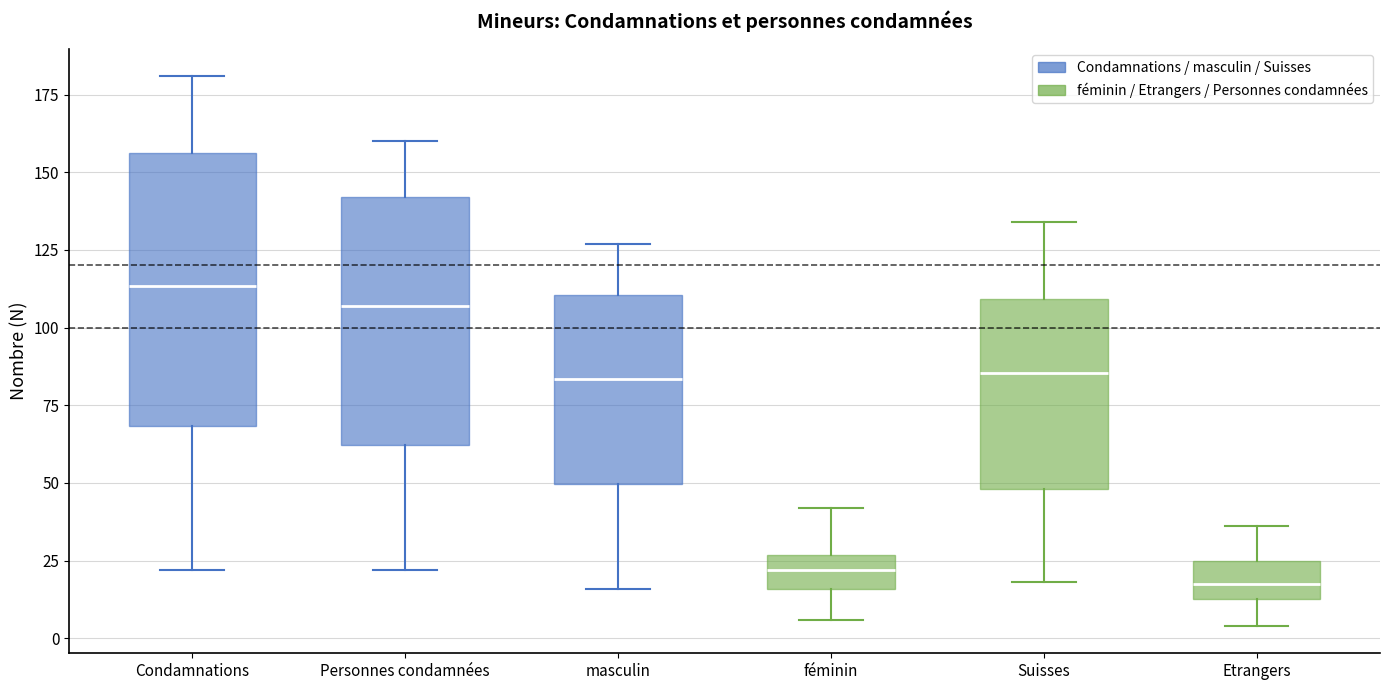

Where does the upper whisker of the box for Condamnations end on the y-axis? The values are not printed on the chart, so give them approximately, as read against the axis.

180